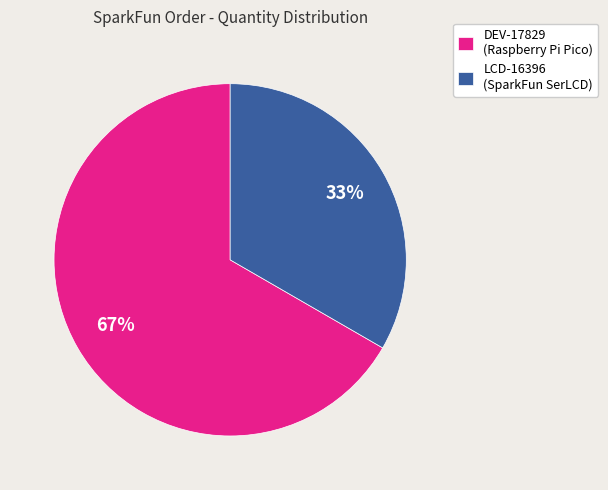

Is it true that DEV-17829 is 60% of the pie?

False